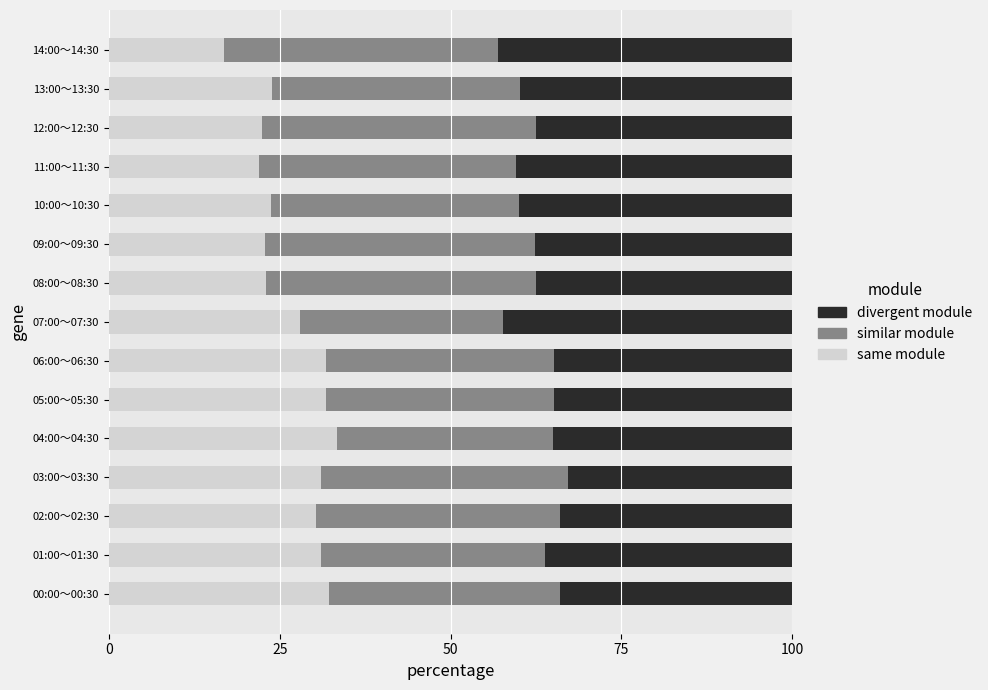

The same module series shows 31.7 at 05:00～05:30. True or false?

True